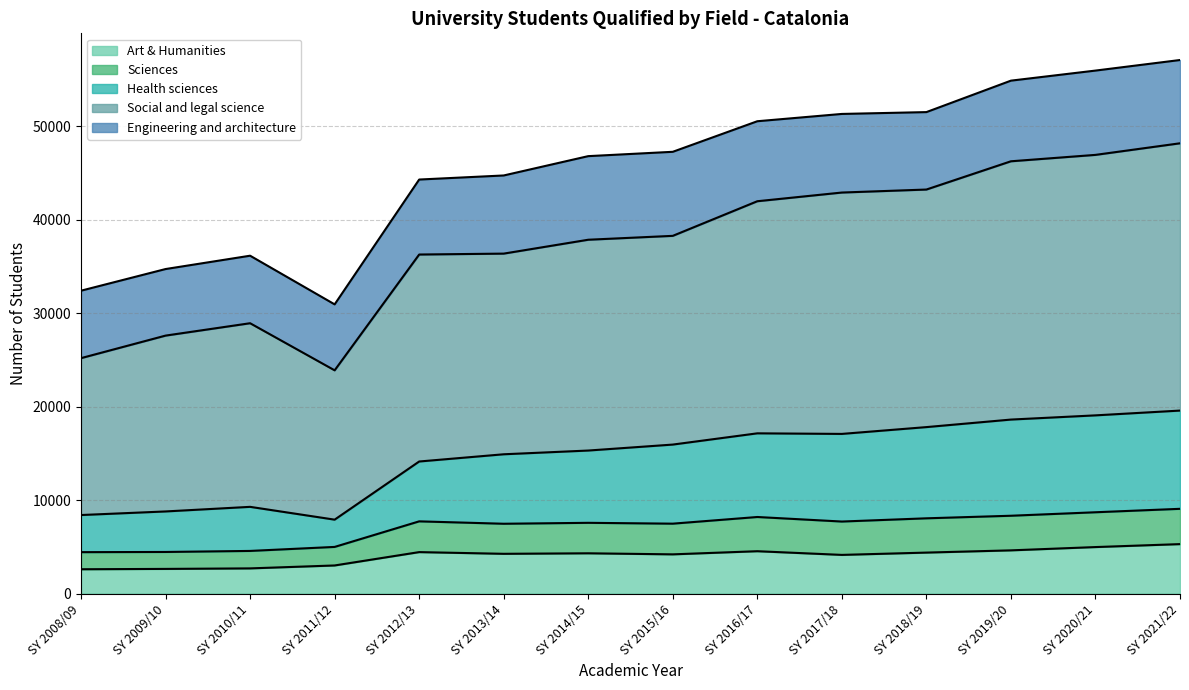

In Art & Humanities, how many points are higher than both neighbors (excluding endpoints)?

3